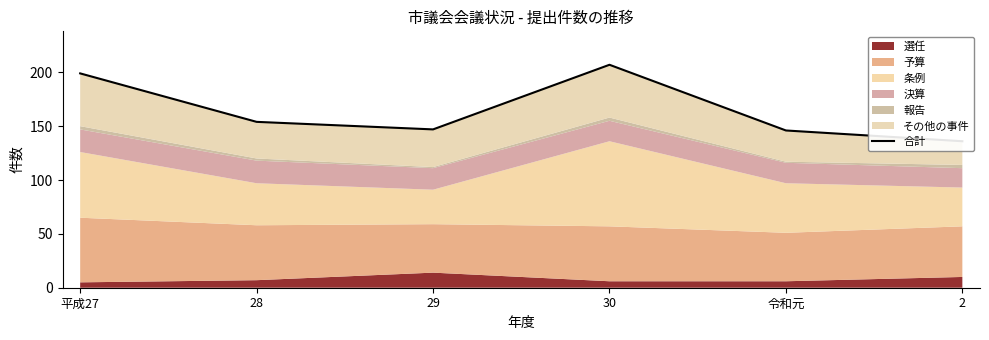

What is the average value?

165